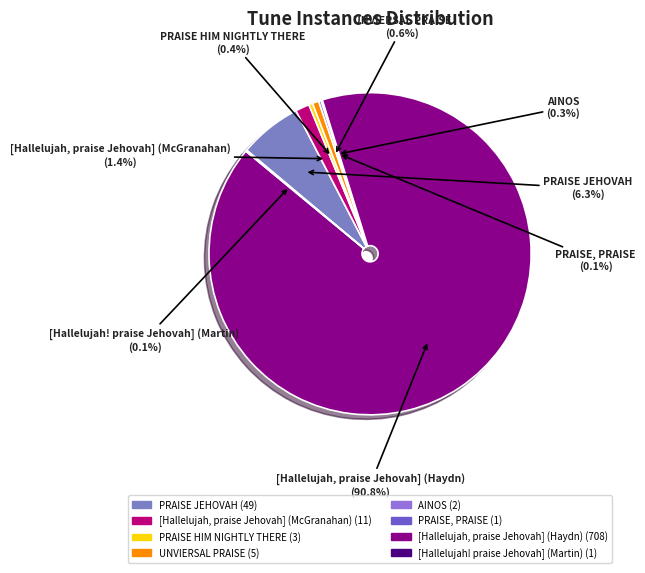

What percentage do PRAISE, PRAISE and PRAISE HIM NIGHTLY THERE together represent?

0.5%